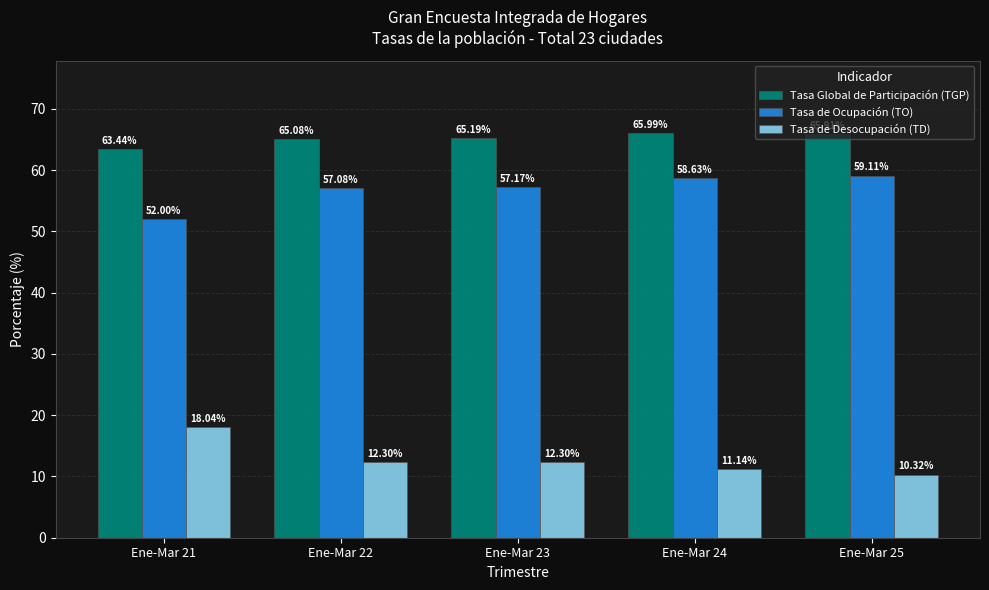

What is the value of the Tasa de Desocupación (TD) bar at the 1st from the left?

18.0